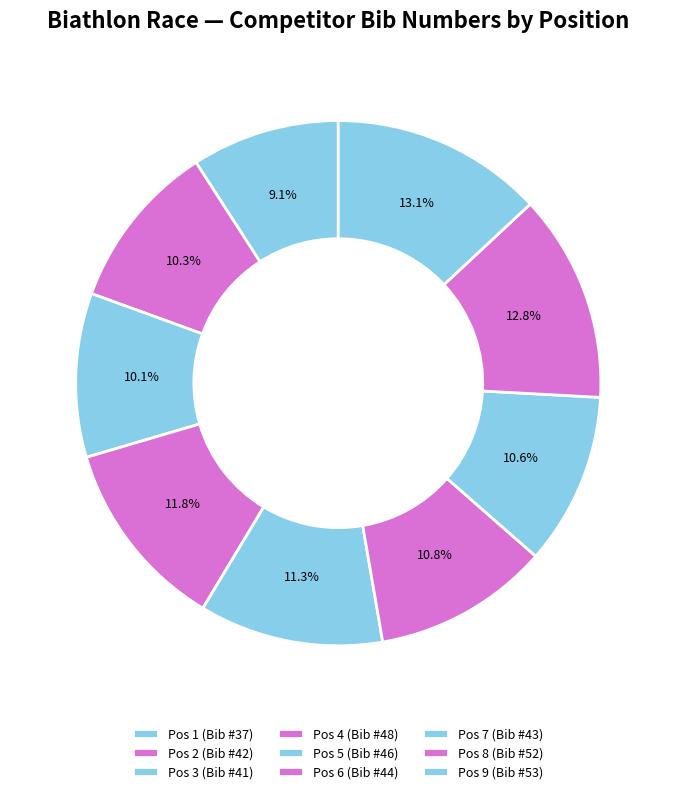

Count the number of slices in the pie.

9